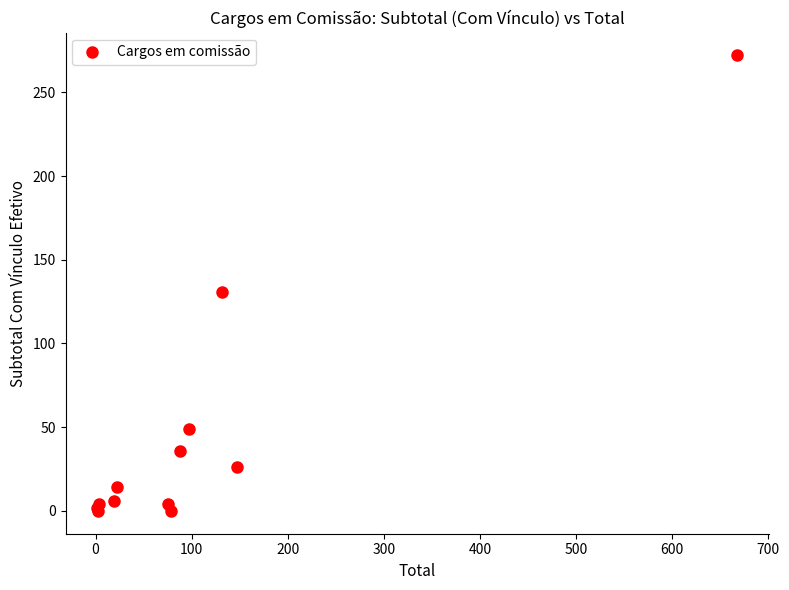

What Y value in the scatter plot is closest to 136?

131